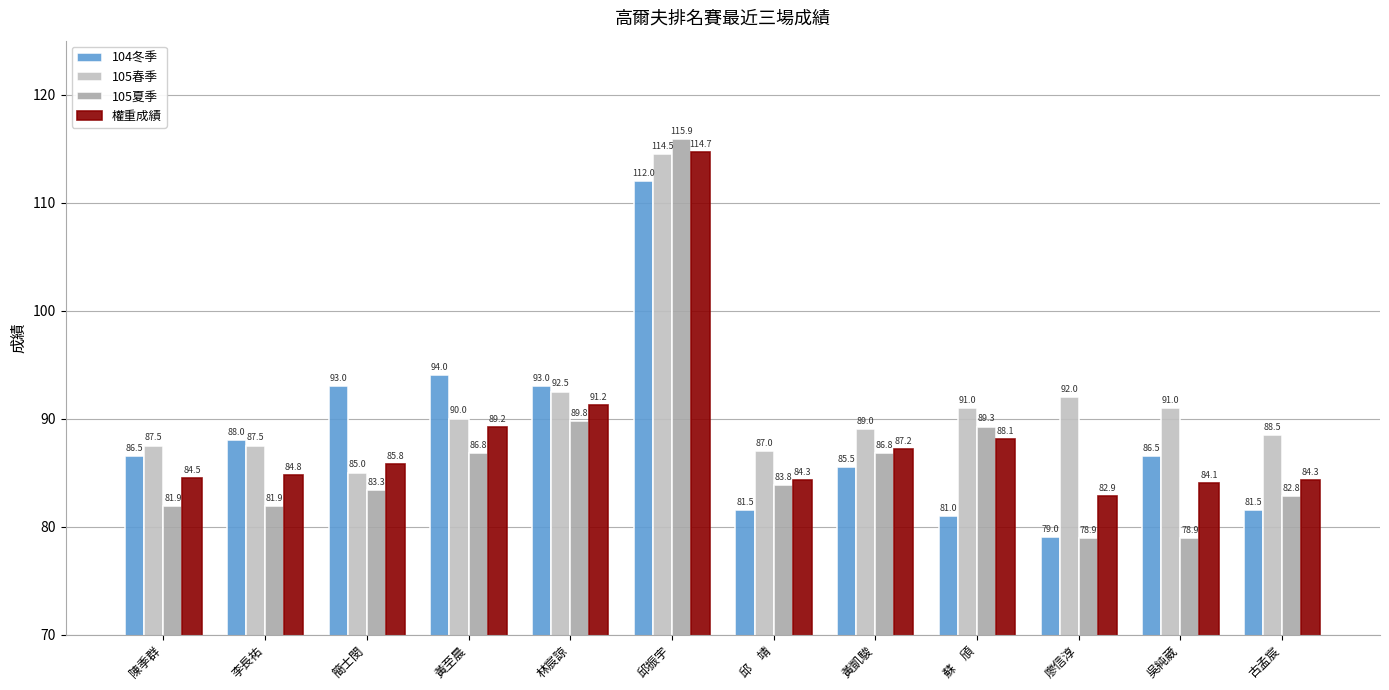

Reading left to right, list all the values displayed in this chart.

104冬季: 86.5	88.0	93.0	94.0	93.0	112.0	81.5	85.5	81.0	79.0	86.5	81.5
105春季: 87.5	87.5	85.0	90.0	92.5	114.5	87.0	89.0	91.0	92.0	91.0	88.5
105夏季: 81.9	81.9	83.3	86.8	89.8	115.9	83.8	86.8	89.3	78.9	78.9	82.8
權重成績: 84.5	84.8	85.8	89.2	91.2	114.7	84.3	87.2	88.1	82.9	84.1	84.3